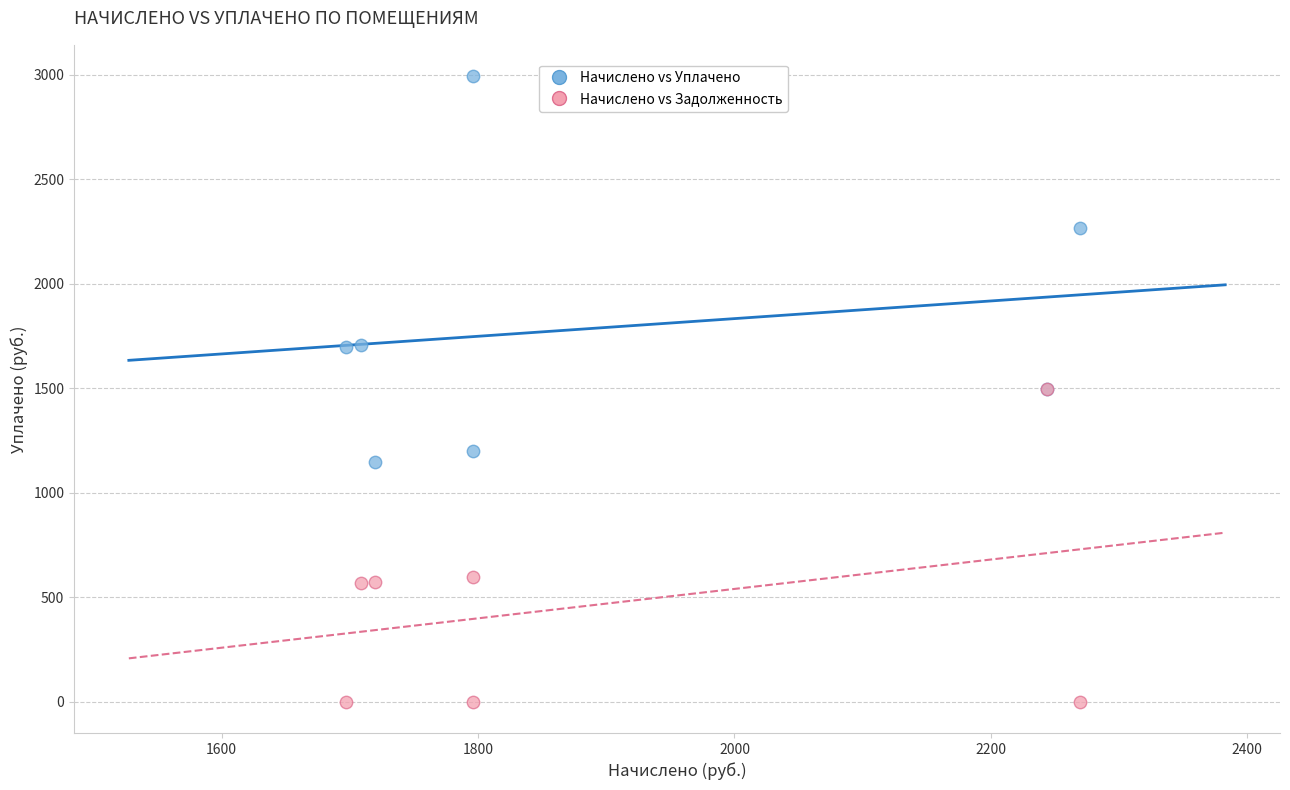

In the Начислено vs Уплачено series, what Y value is closest to 2070?

2269.3